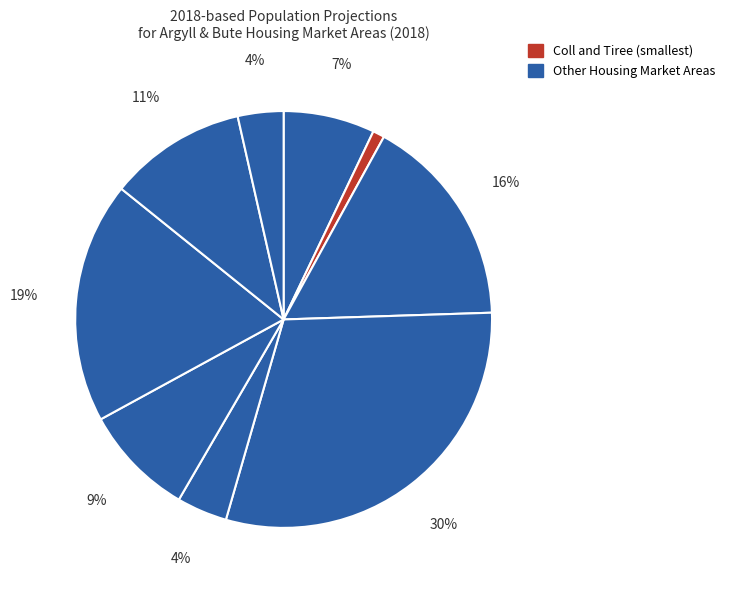

Count the number of slices in the pie.

9